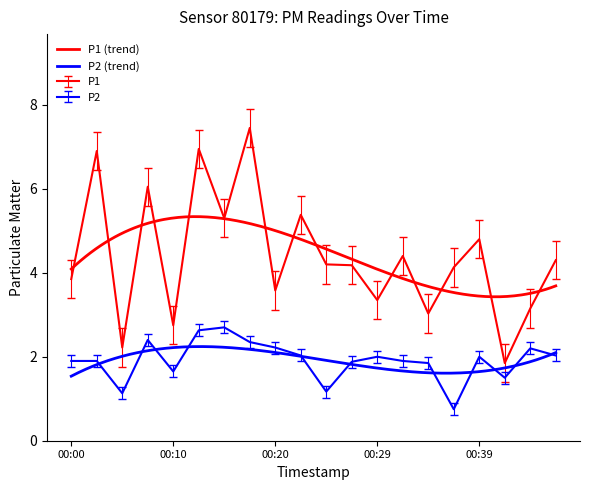

What is the smallest value displayed?

0.6